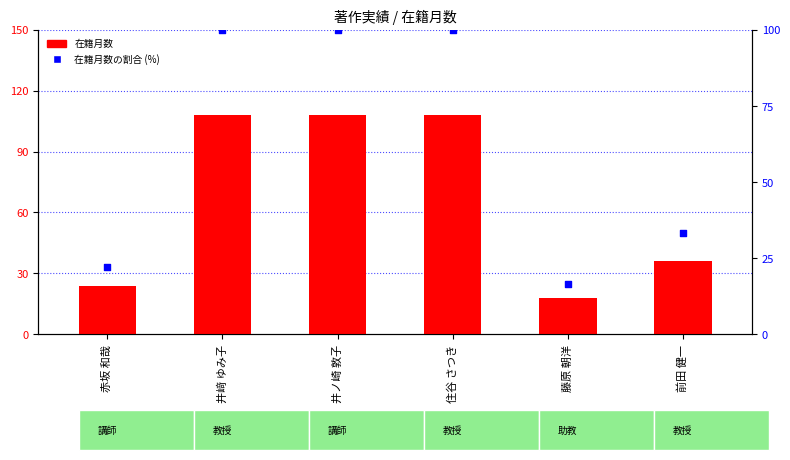

Which series contains the highest Y value?

在籍月数